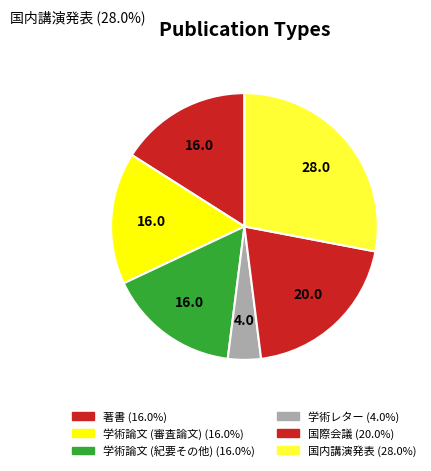

Count the number of slices in the pie.

6